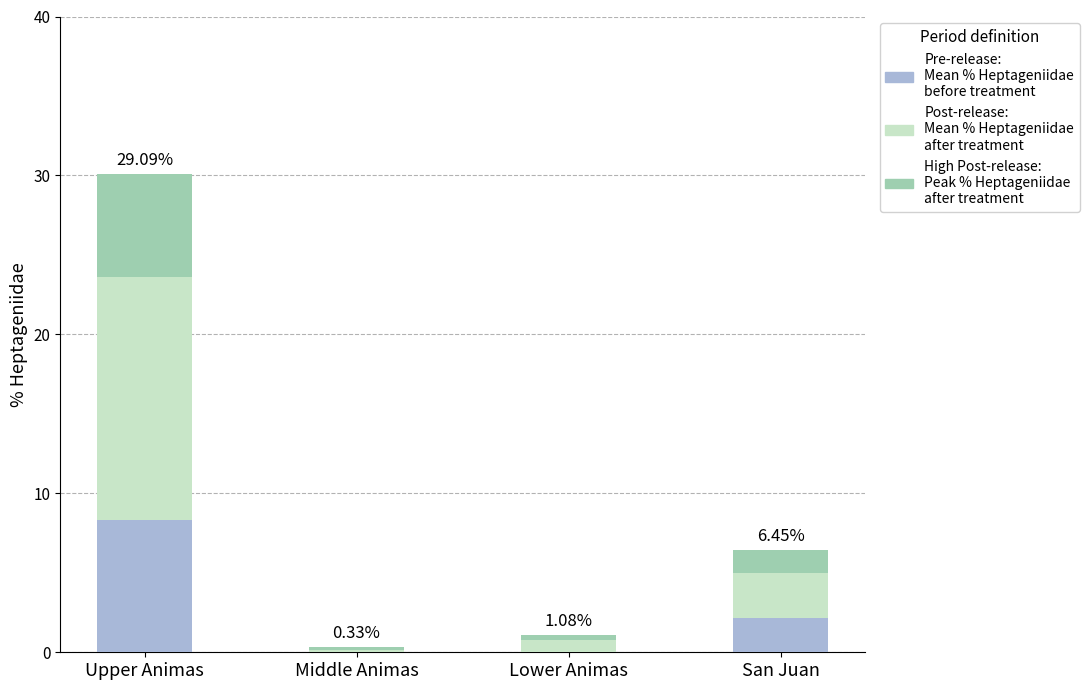

At which category is the sum across all series the highest?

Upper Animas